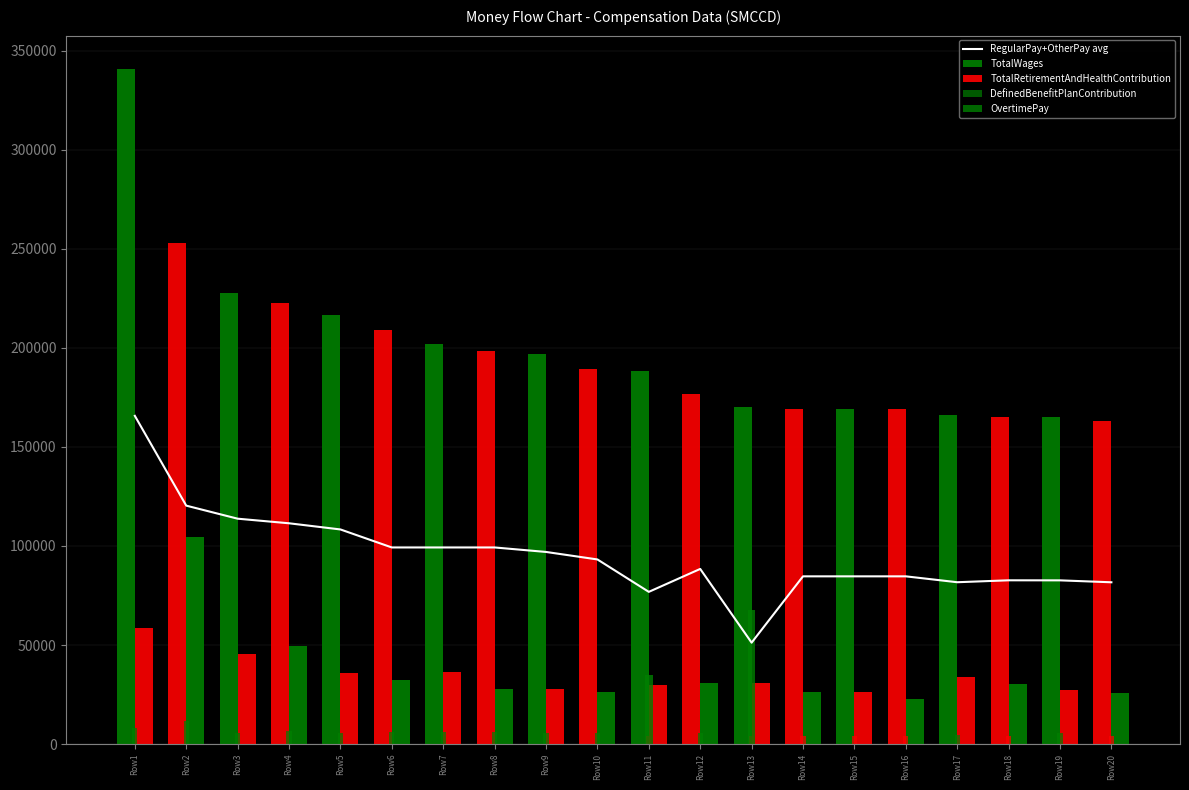

List the labels in order of value, largest first.

Row1, Row2, Row3, Row4, Row5, Row6, Row7, Row8, Row9, Row10, Row12, Row14, Row15, Row16, Row18, Row19, Row17, Row20, Row11, Row13